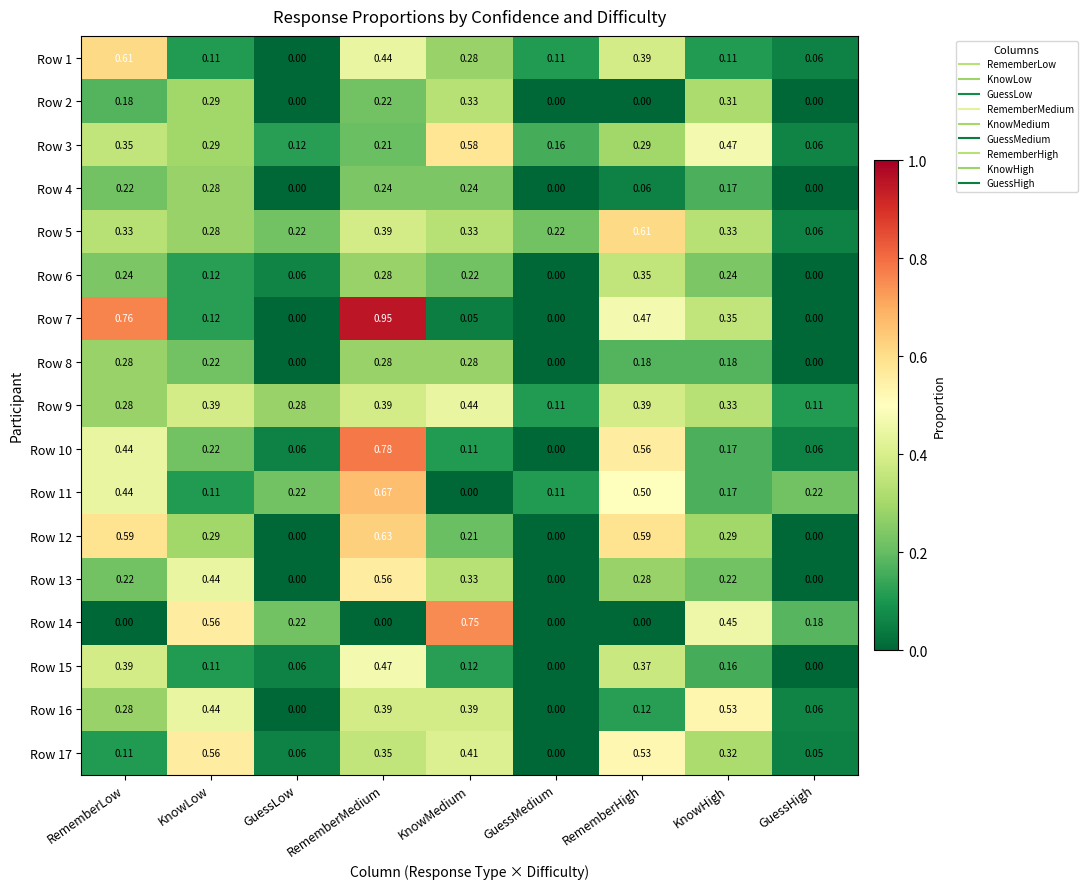

At which category is the sum across all series the highest?

RememberMedium